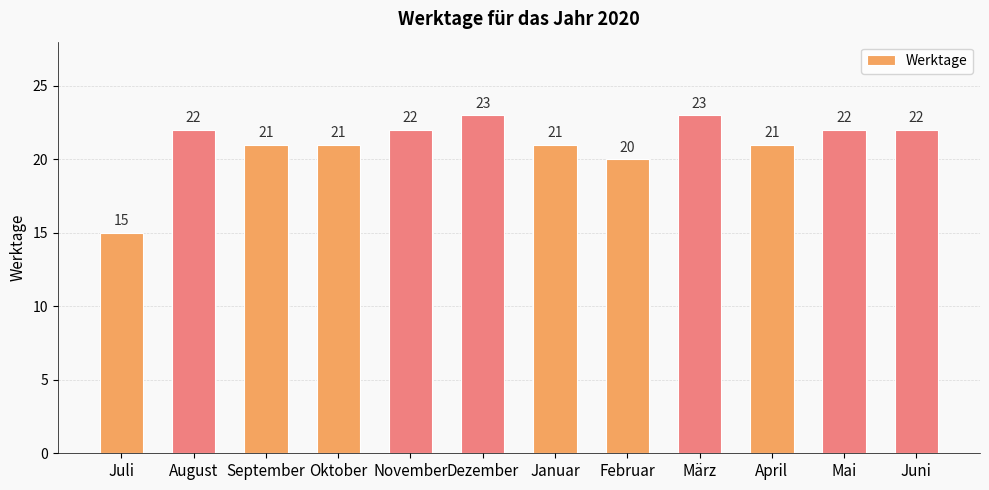

How many bars are there in total?

12